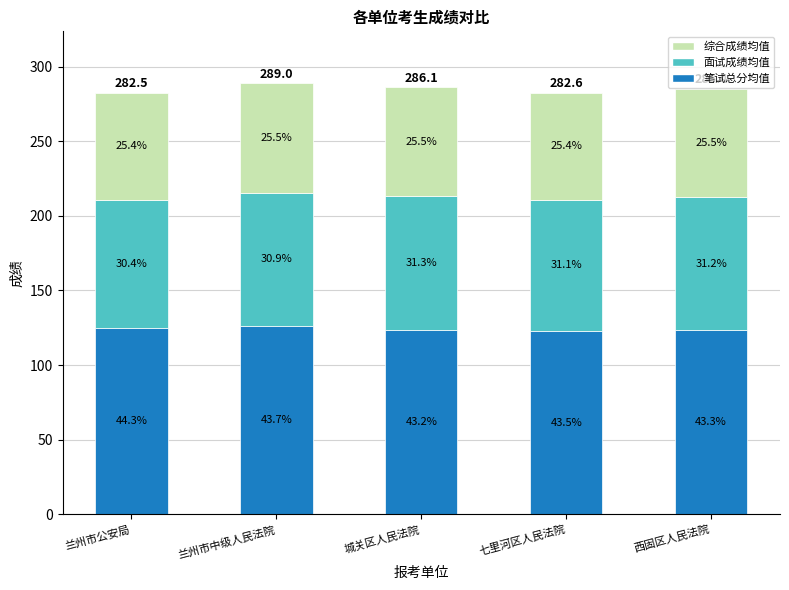

True or false: 面试成绩均值 has a value of 89.2 at 兰州市中级人民法院.

True